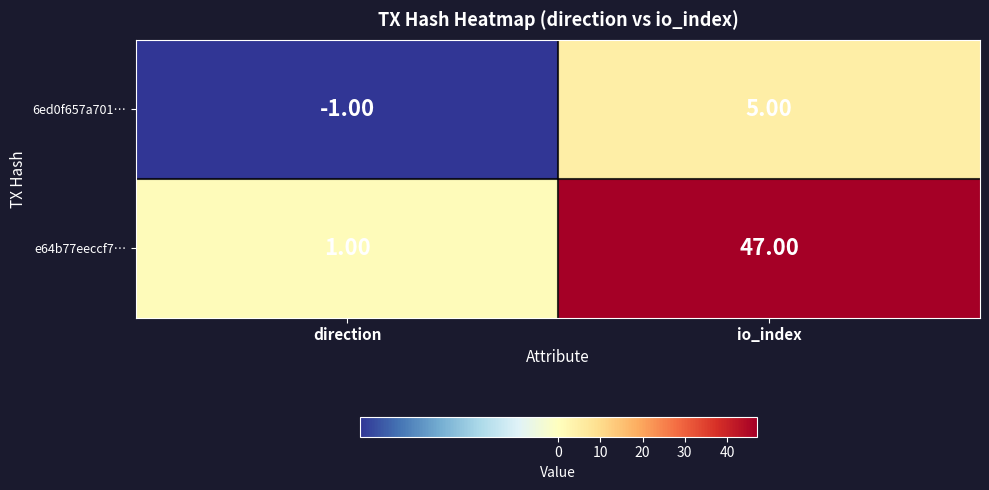

Which category has the lowest value in the e64b77eeccf7… series?

direction